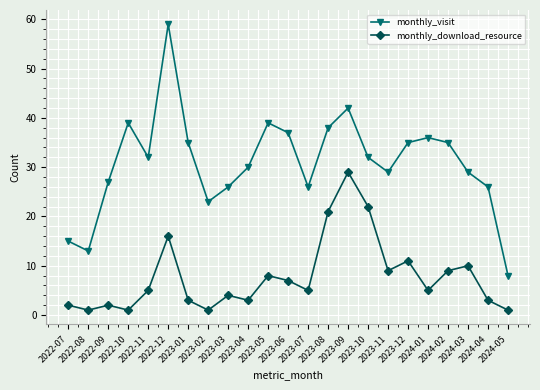

What position from the right is 2024-02?

4